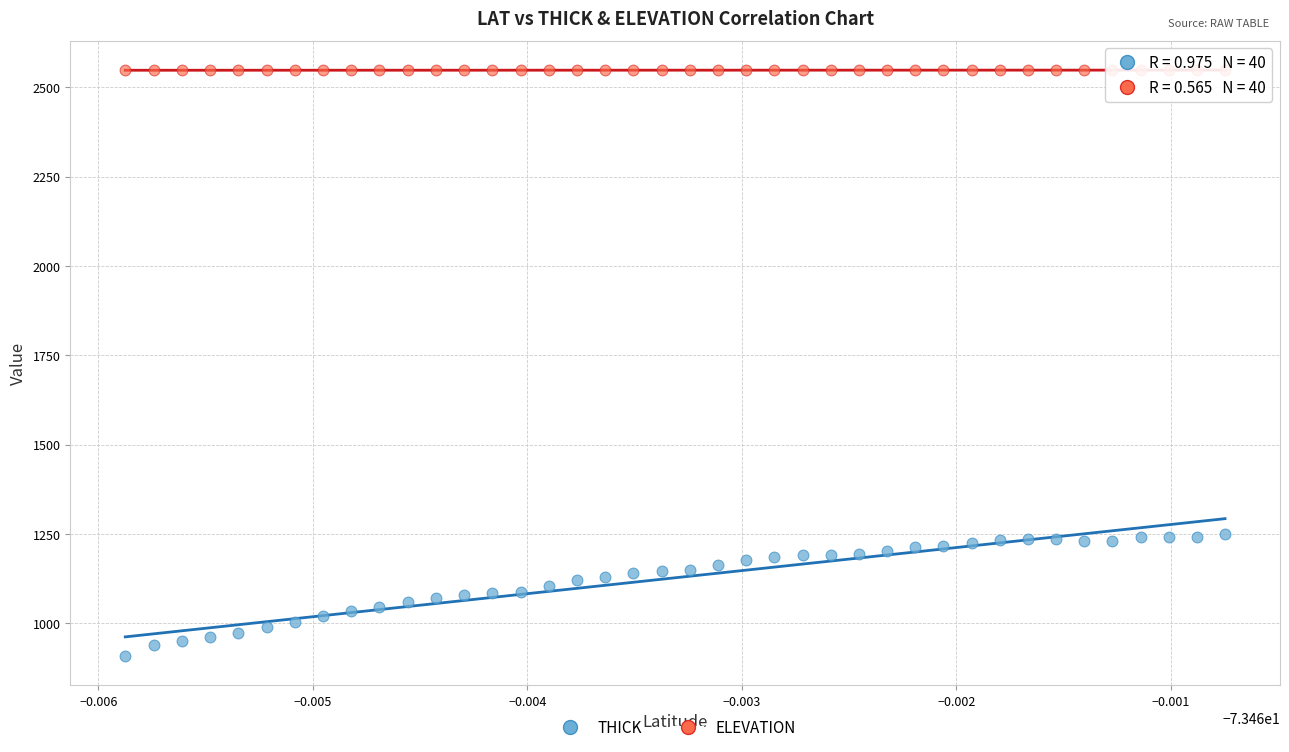

Which series has the largest Y range (max minus min)?

THICK